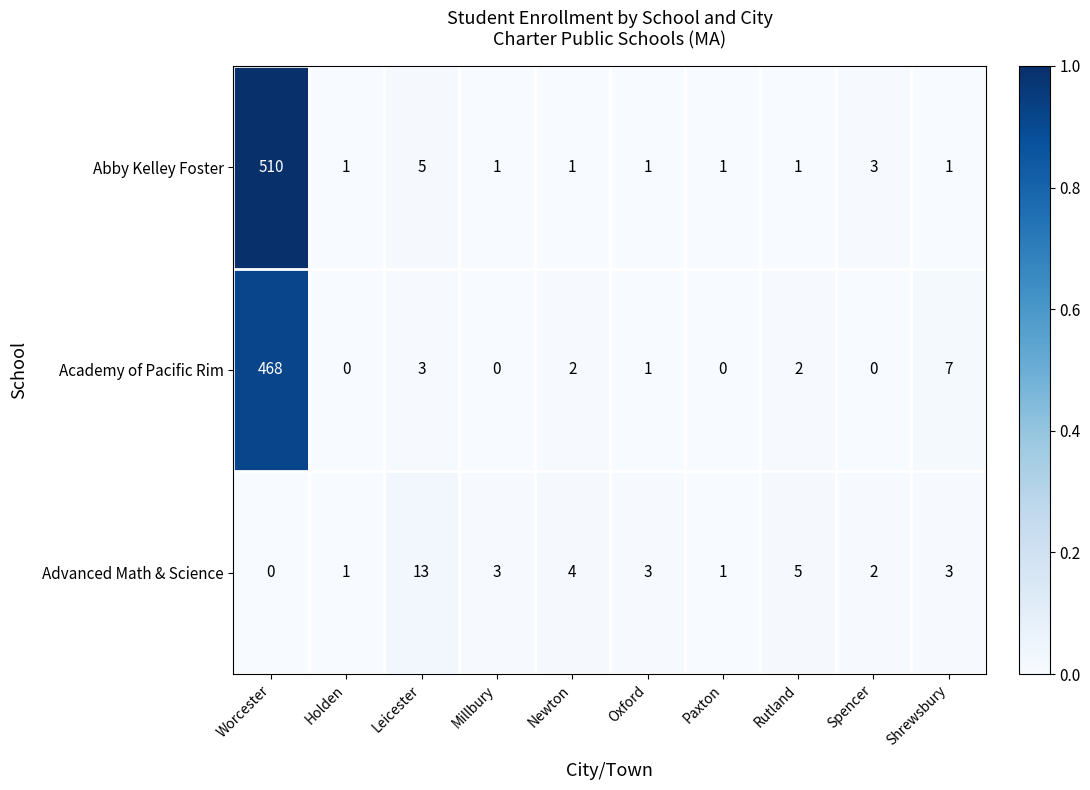

What is the greatest value displayed?

510